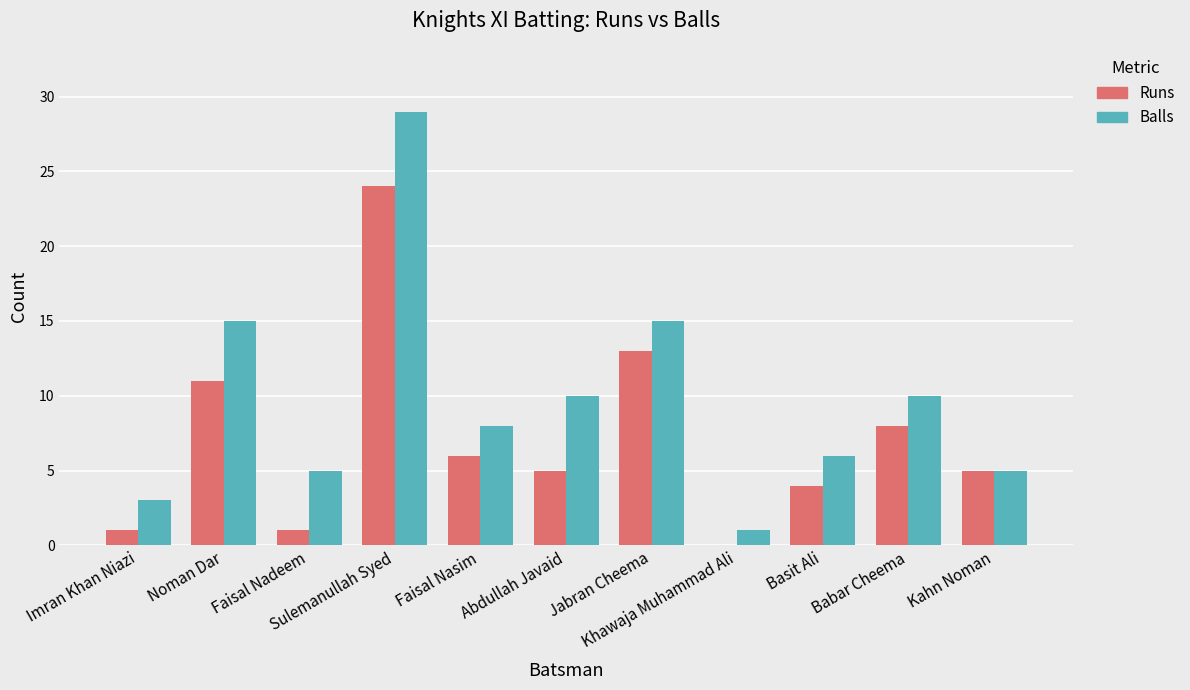

Which series has the largest range (max minus min)?

Balls